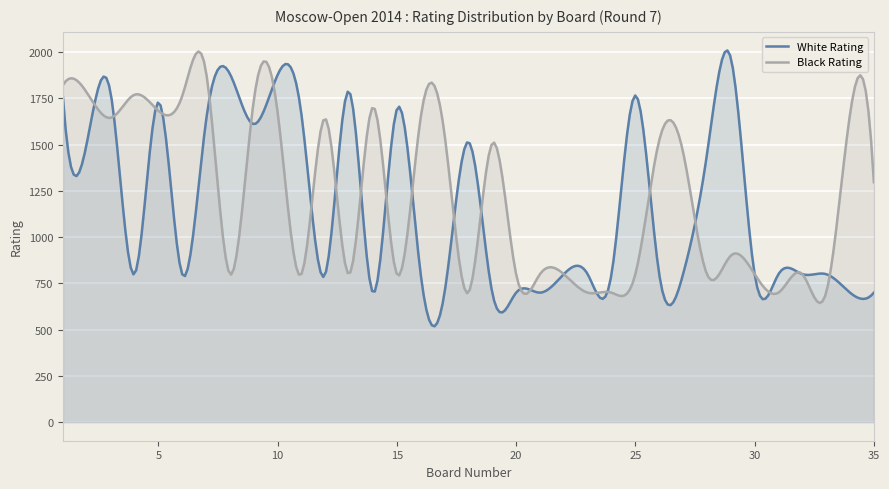

What is the minimum value shown in the chart?

518.2